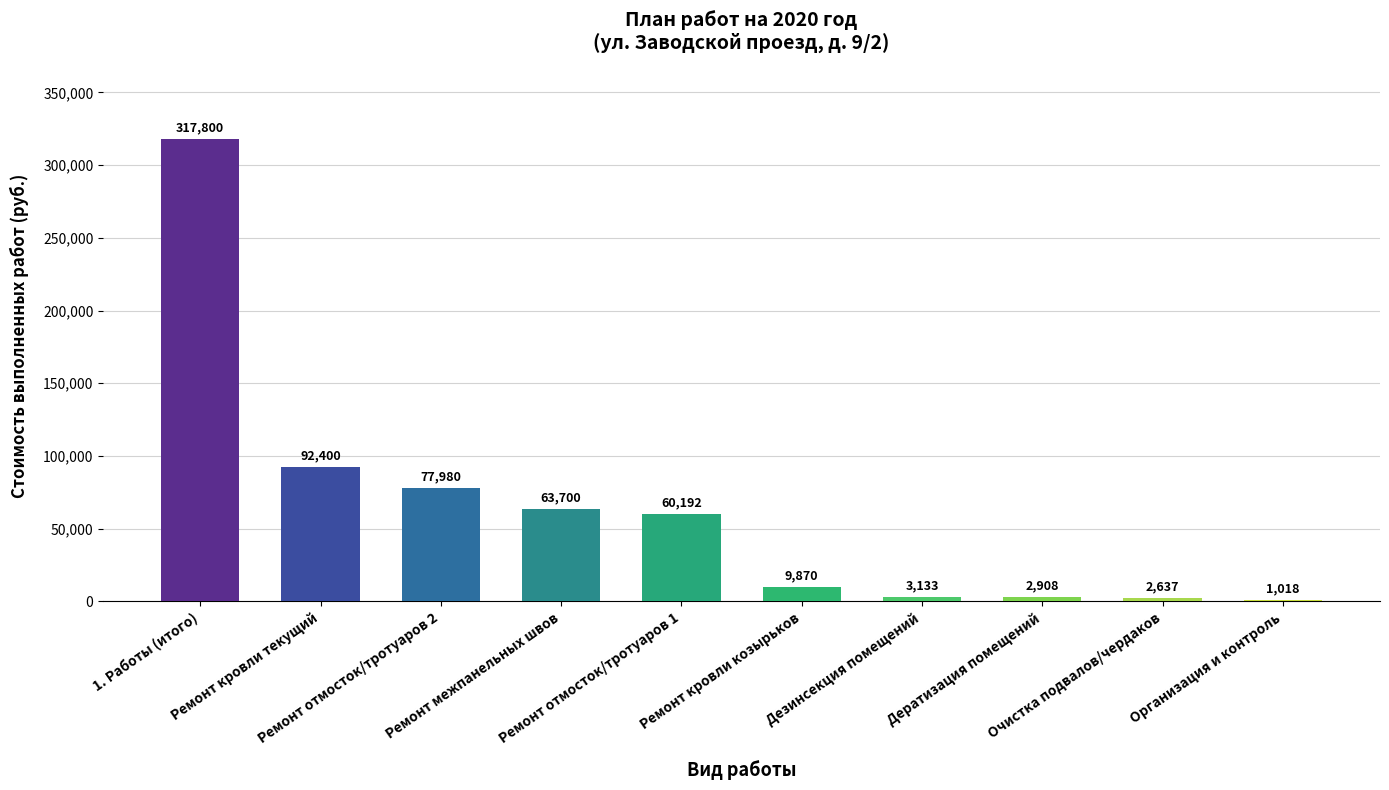

What is the label of the 5th bar from the right?

Ремонт кровли козырьков